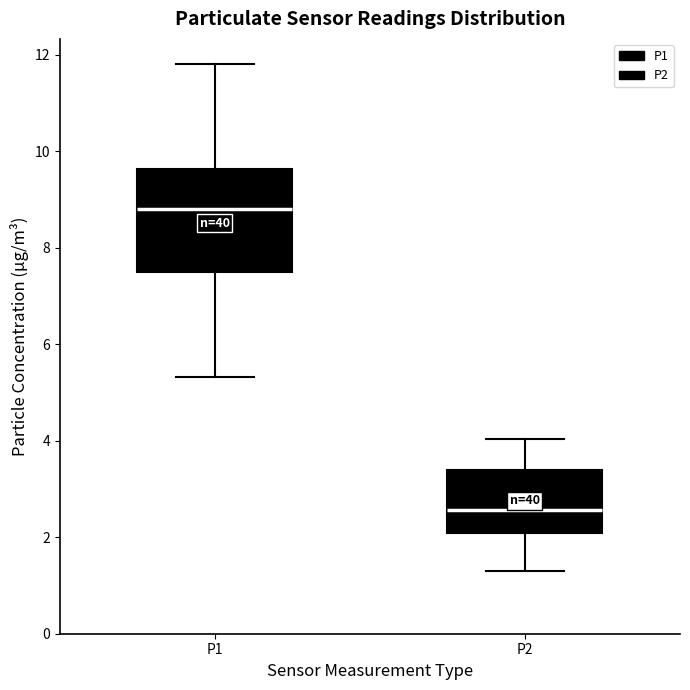

Reading left to right, read every box against the y-axis: the position of its median line, the range the box covers, and the ends of its whiskers. The values are not printed on the chart, so give them approximately, as read against the axis.

P1: median 8.8, box 7.4 to 9.6, whiskers 5.4 to 11.8
P2: median 2.6, box 2.0 to 3.4, whiskers 1.4 to 4.0